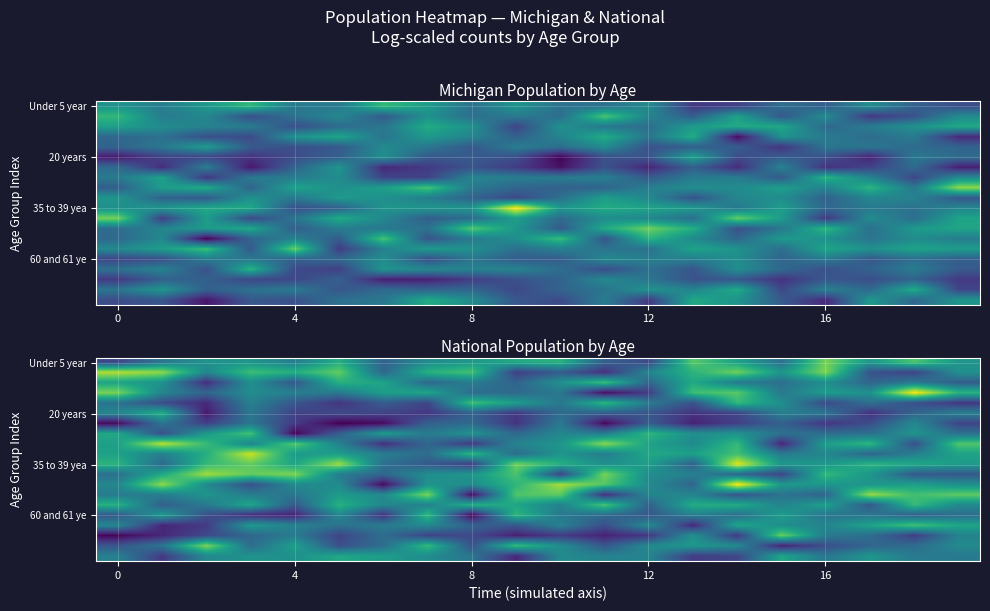

Count the number of categories in the chart.

20